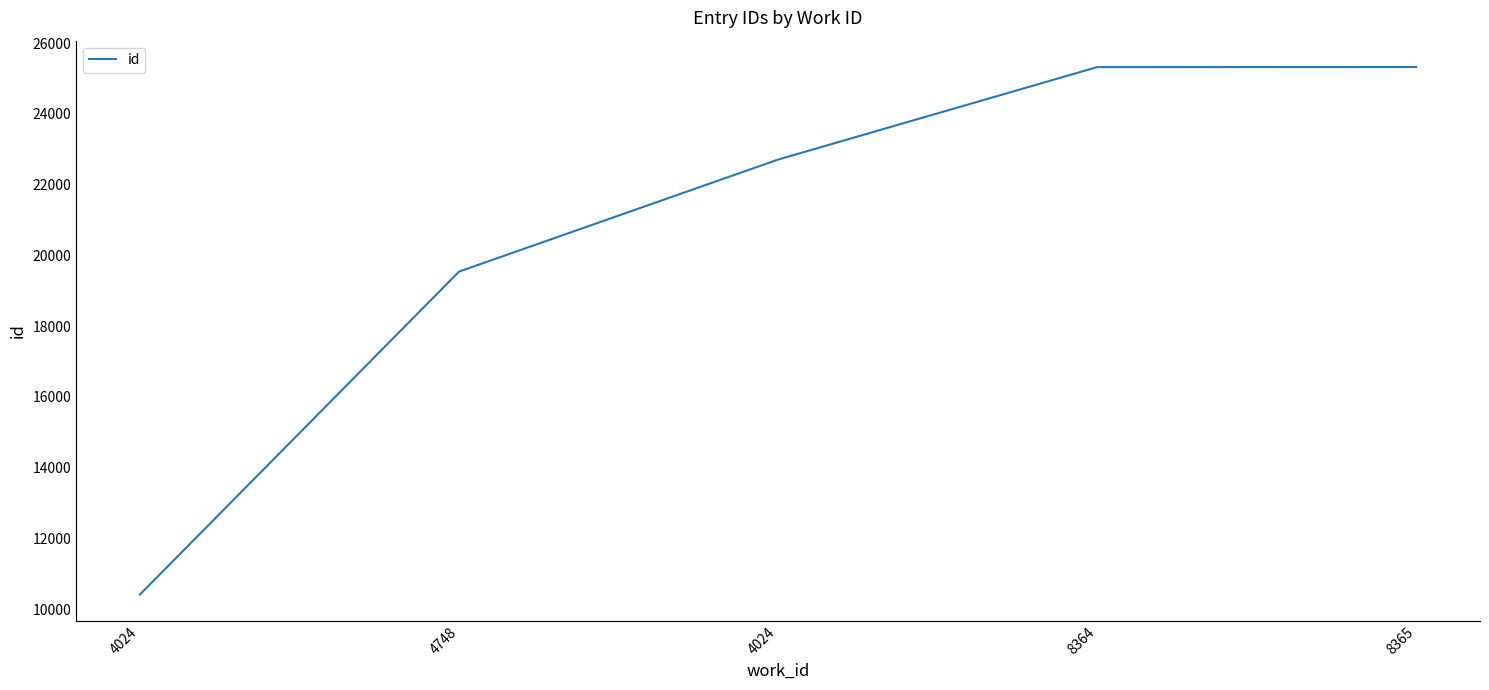

Reading right to left, transcribe all the data shown in this chart.

8365=25325	8364=25323	4024=22710	4748=19544	4024=10419